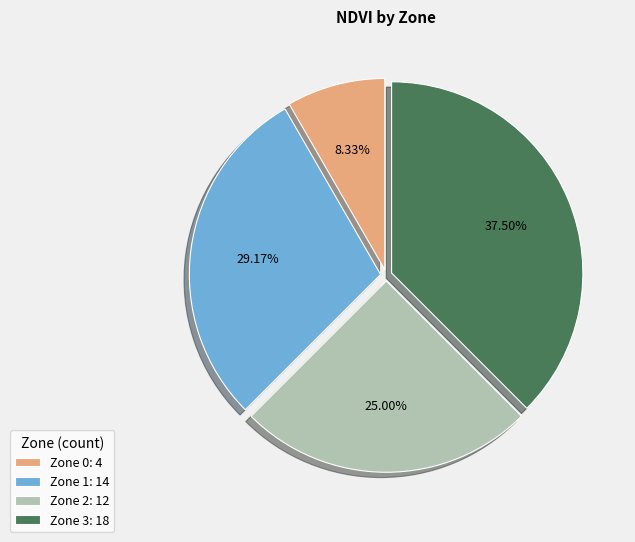

Combined, do Zone 1 and Zone 2 account for over 50%?

Yes